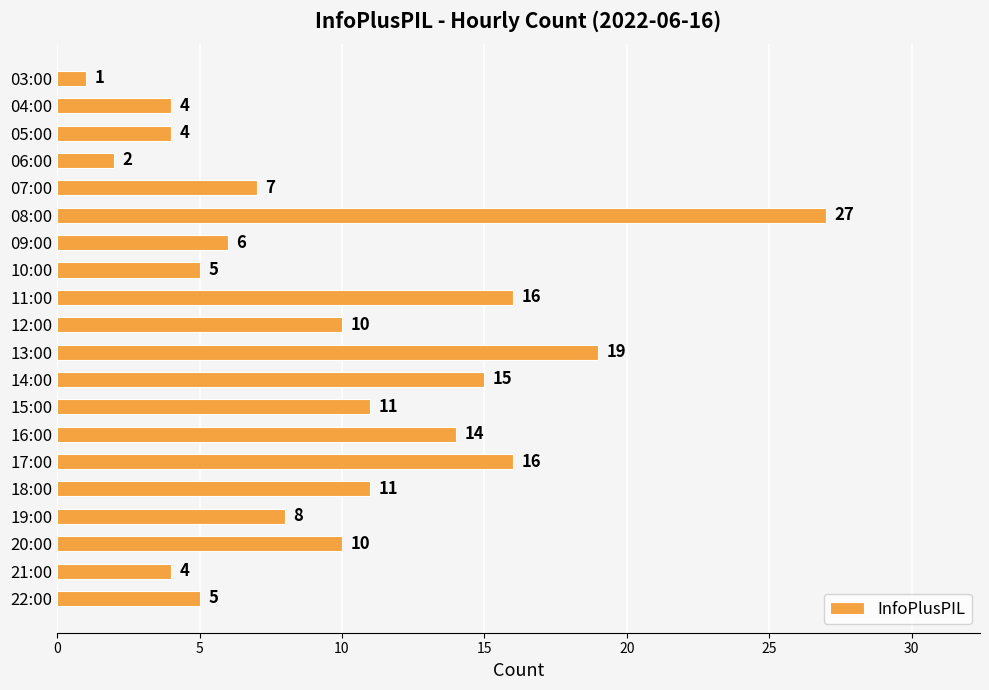

How many categories are shown in the chart?

20